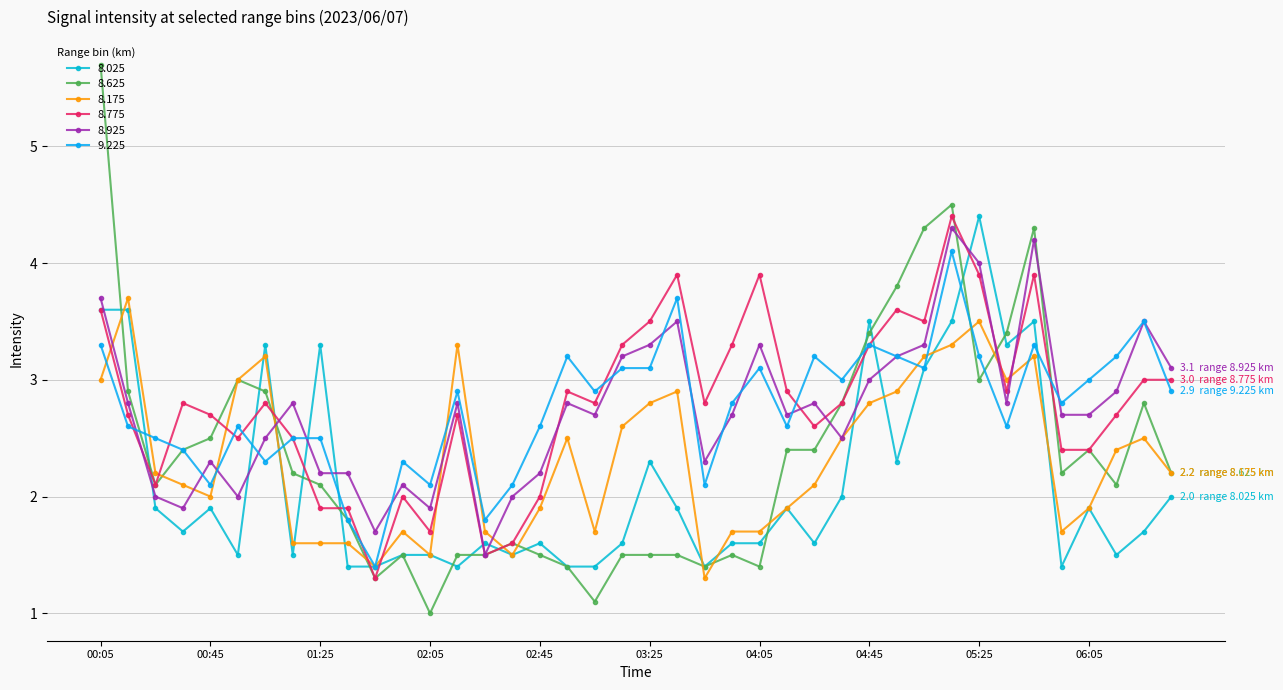

How many lines are shown in the chart?

6